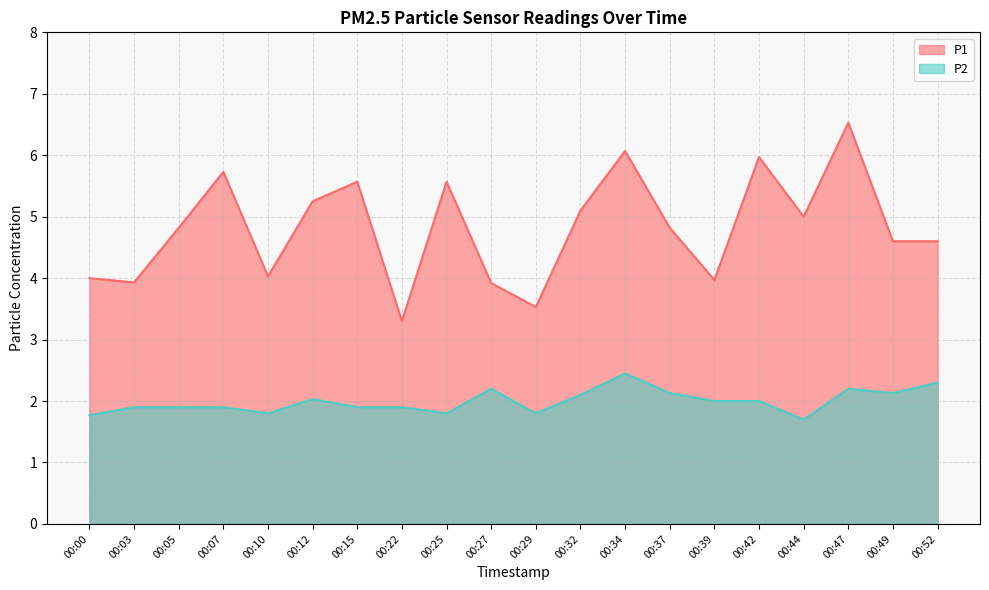

Is it true that P1 equals 3.9 at 00:27?

True